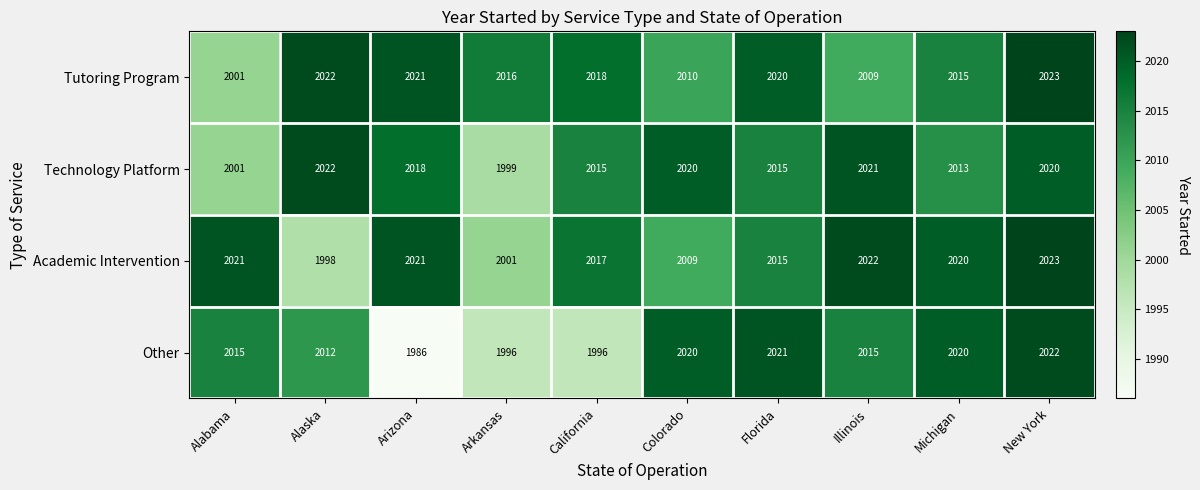

At which label is Tutoring Program closest to 2012?

Colorado